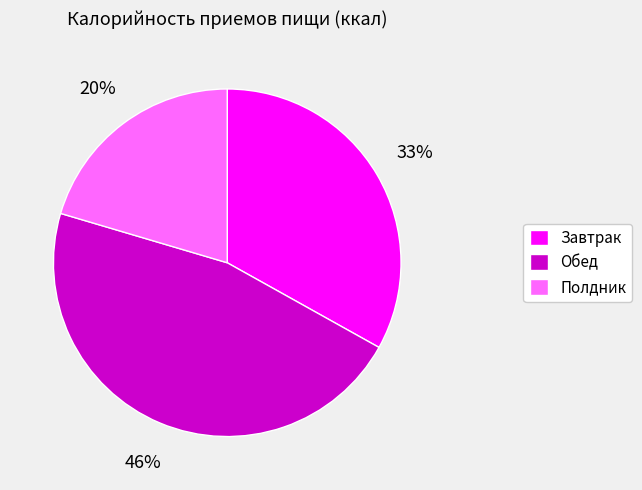

To the nearest percent, what percentage of the pie is Обед?

46%